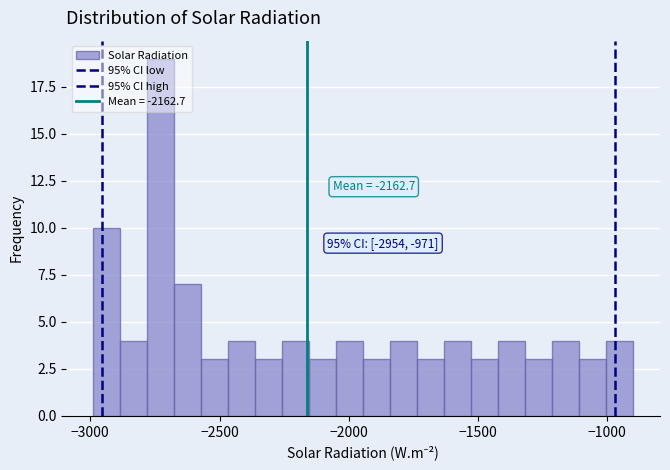

Read against the x-axis, roughly where is the centre of the tallest bar?

-2750